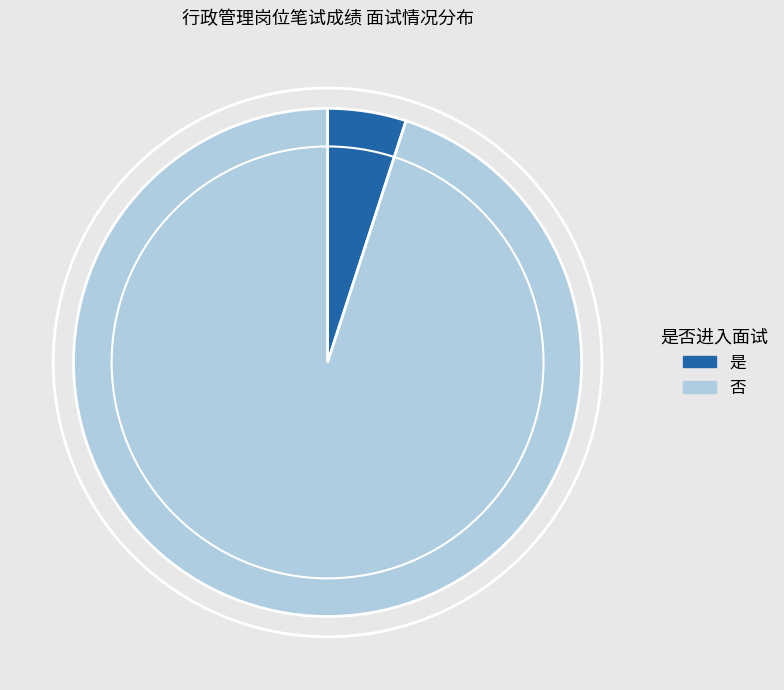

Which category has the biggest portion of the pie?

否